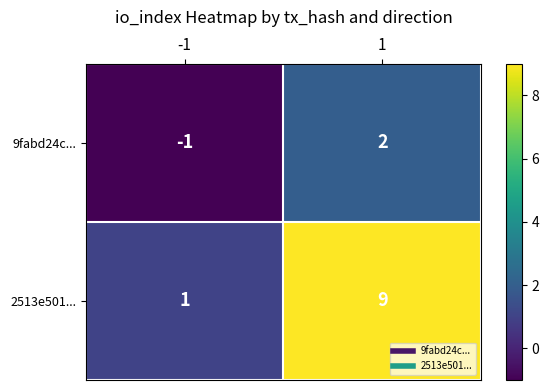

Which category has the lowest value across all series?

-1